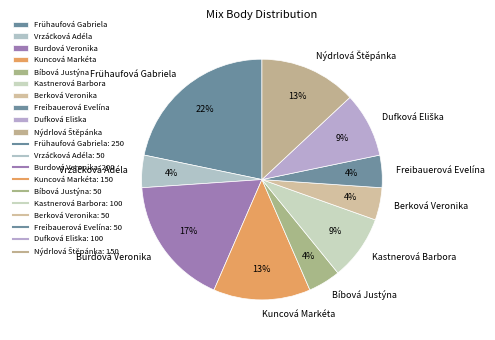

Is the sum of Kastnerová Barbora and Kuncová Markéta greater than half?

No